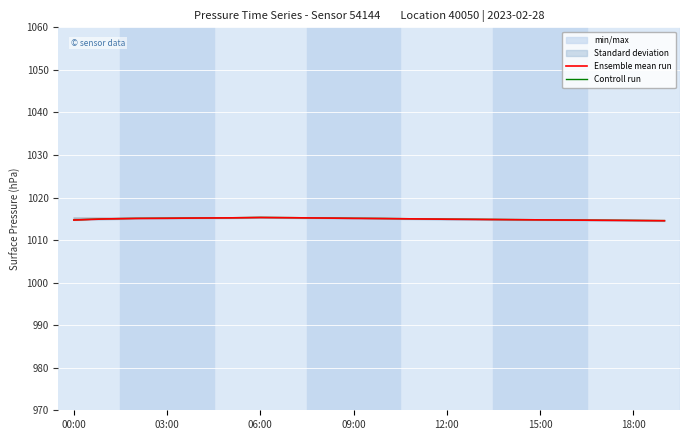

At how many categories does at least one series exceed 1015?

10